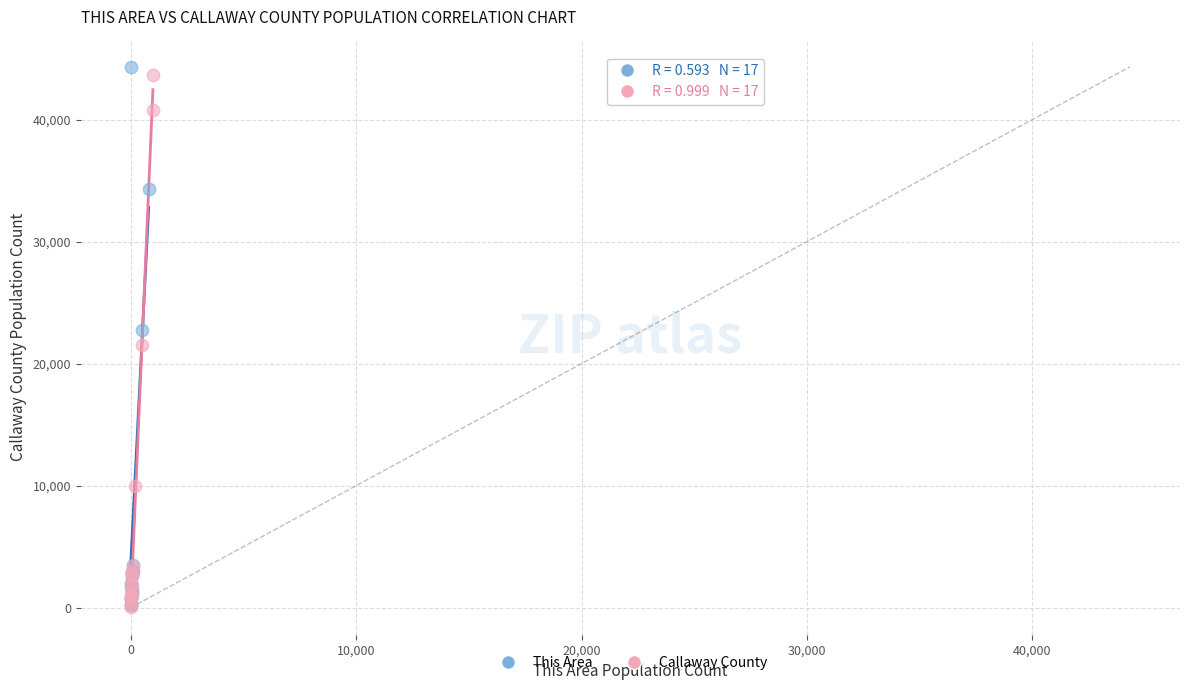

Which series has the widest spread of Y values?

This Area